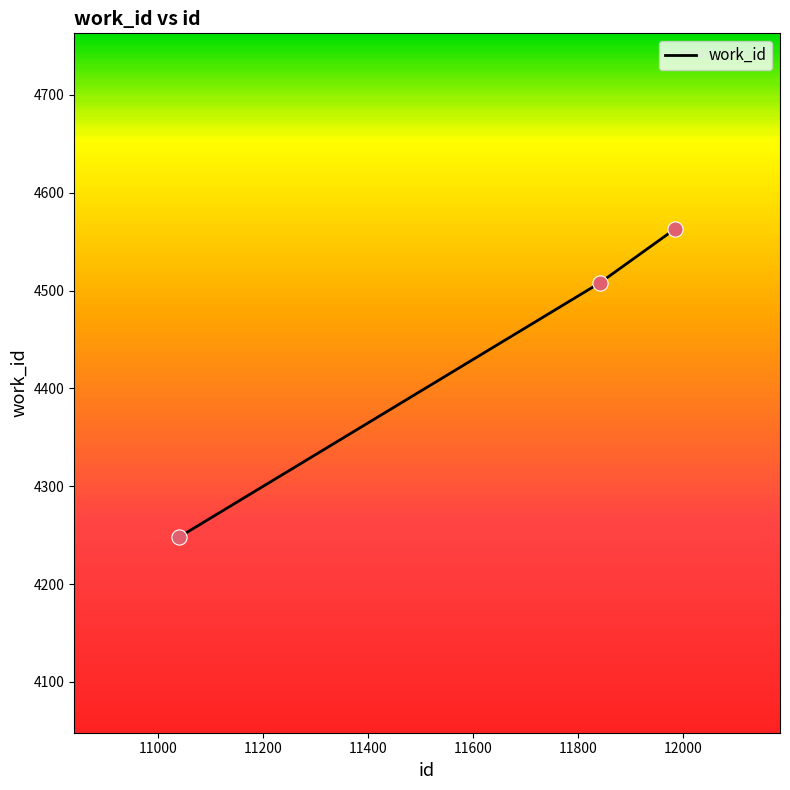

What is the difference between the maximum and minimum values?

315